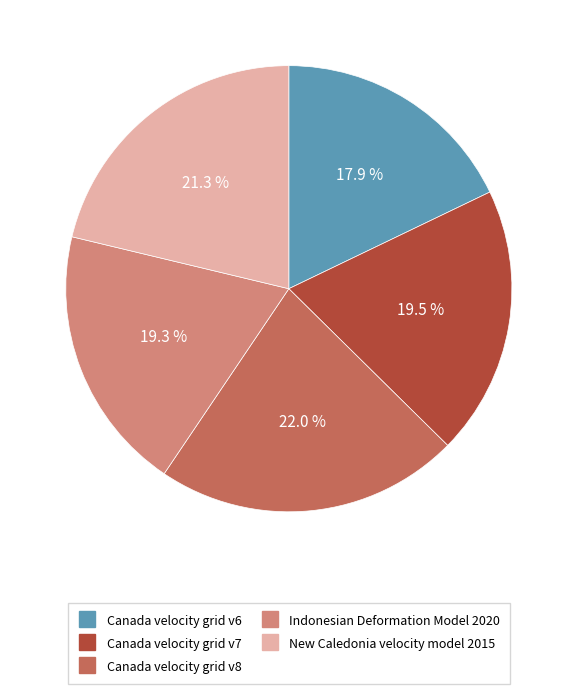

To the nearest percent, what portion does Indonesian Deformation Model 2020 represent?

19%